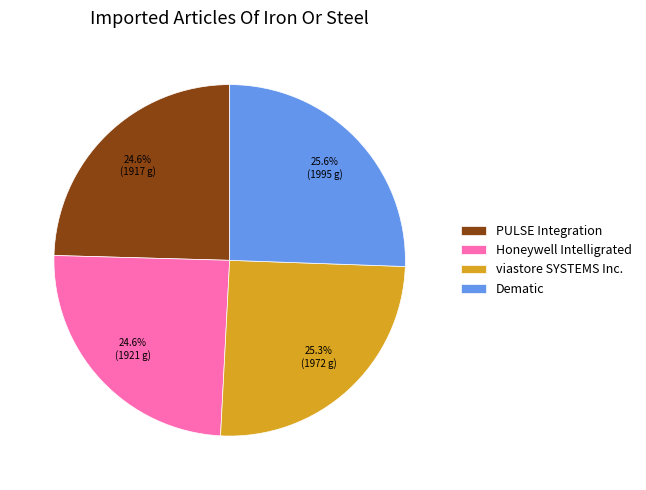

Is there any slice that represents more than half of the pie?

No